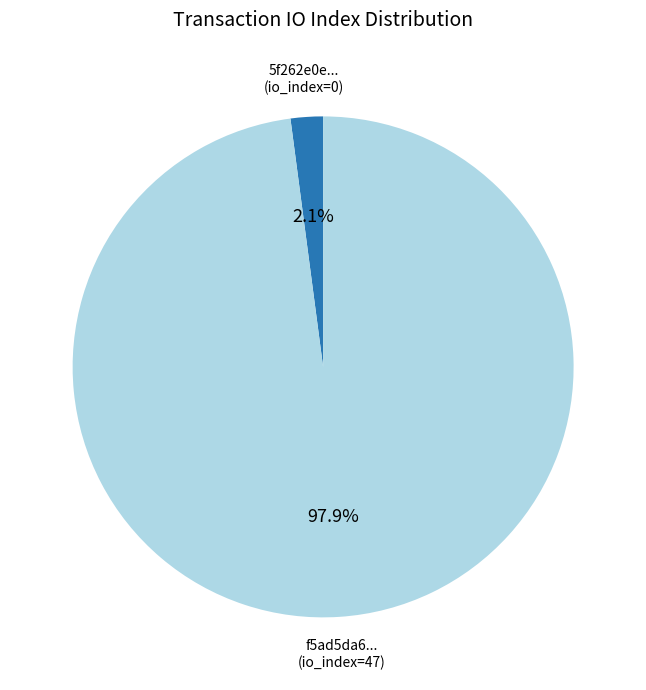

Which slice represents more than half of the pie?

f5ad5da6... (io_index=47)